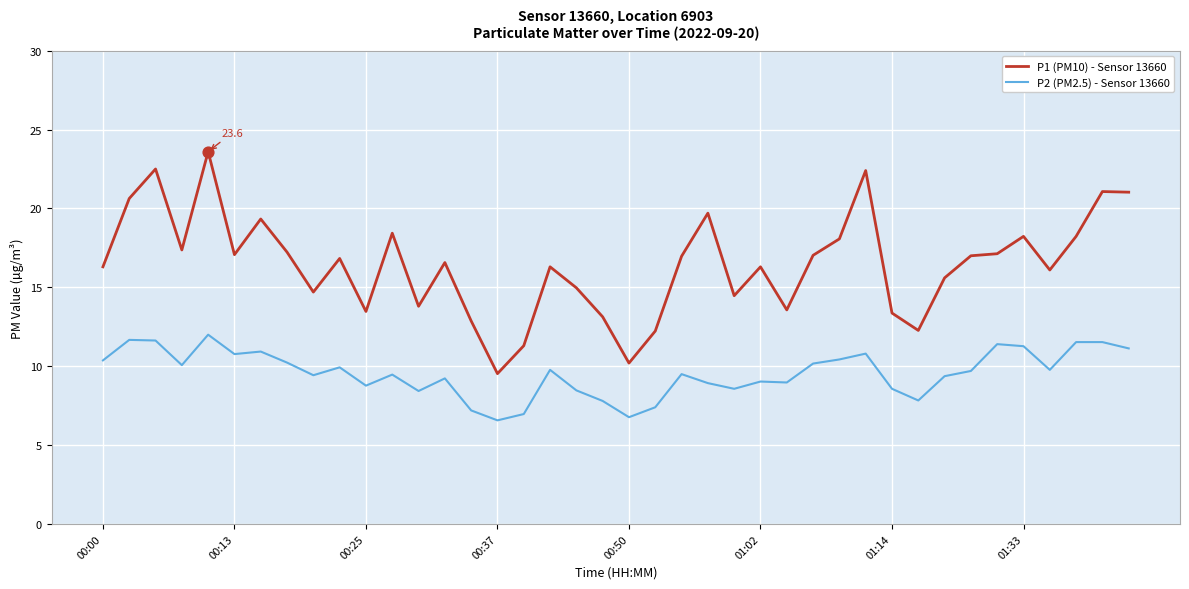

Which series has the widest spread of values?

P1 (PM10) - Sensor 13660